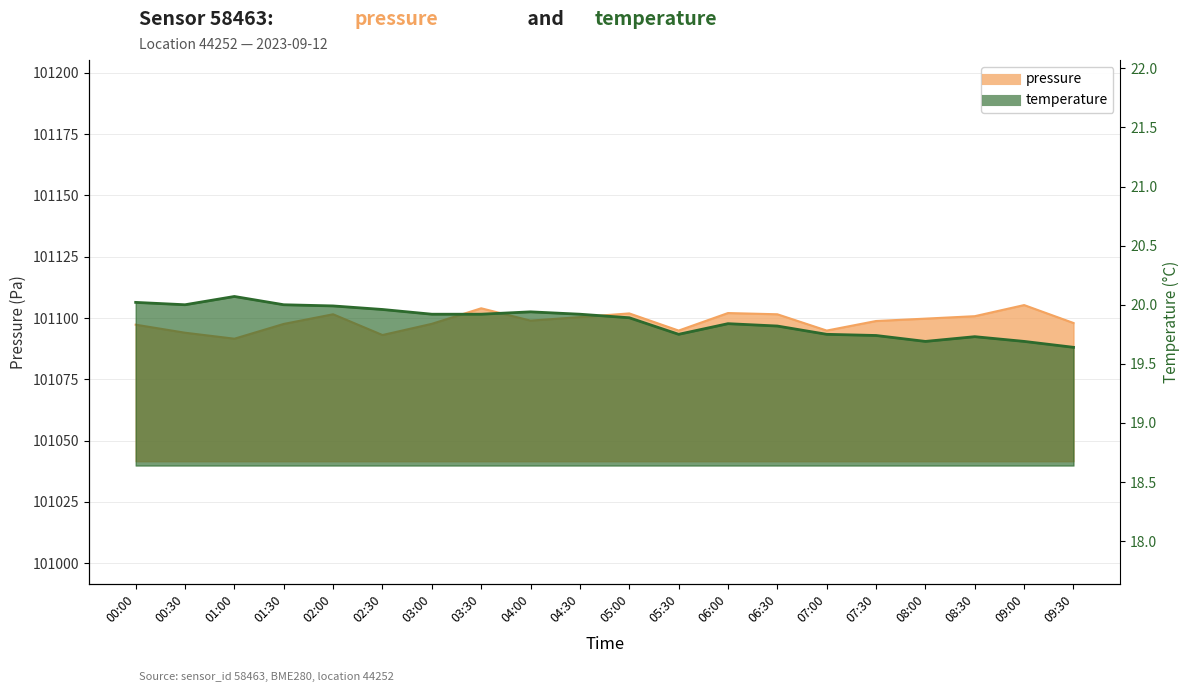

True or false: temperature and pressure intersect in this chart.

False